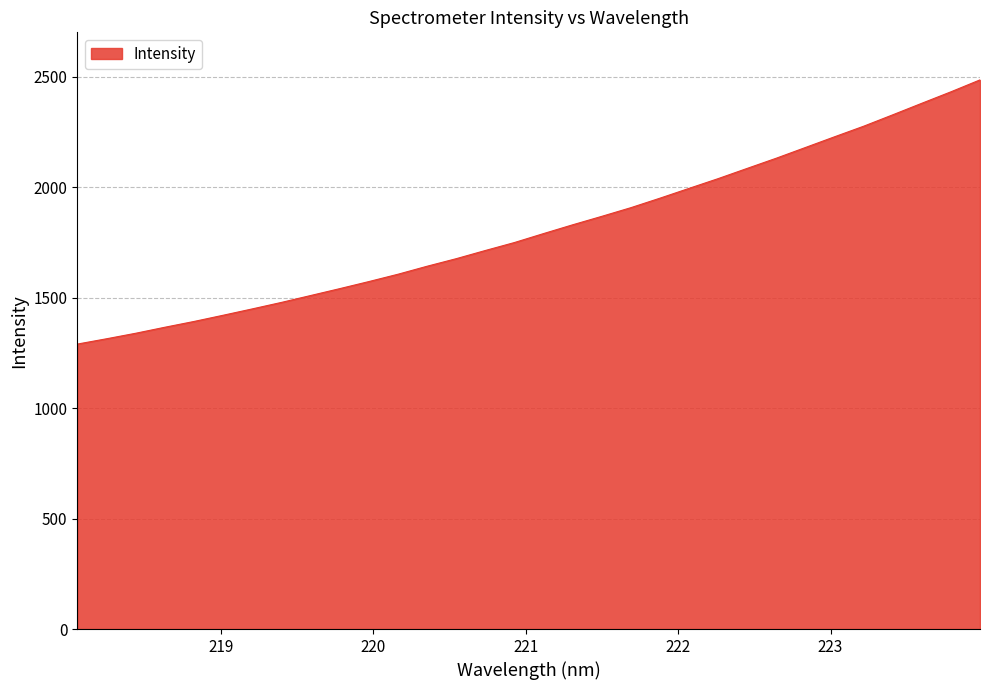

What is the minimum value shown in the chart?

1289.3